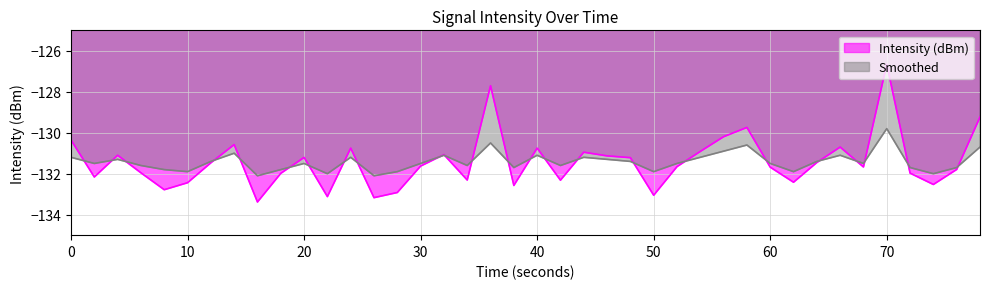

At which category does the chart reach its peak across all series?

70